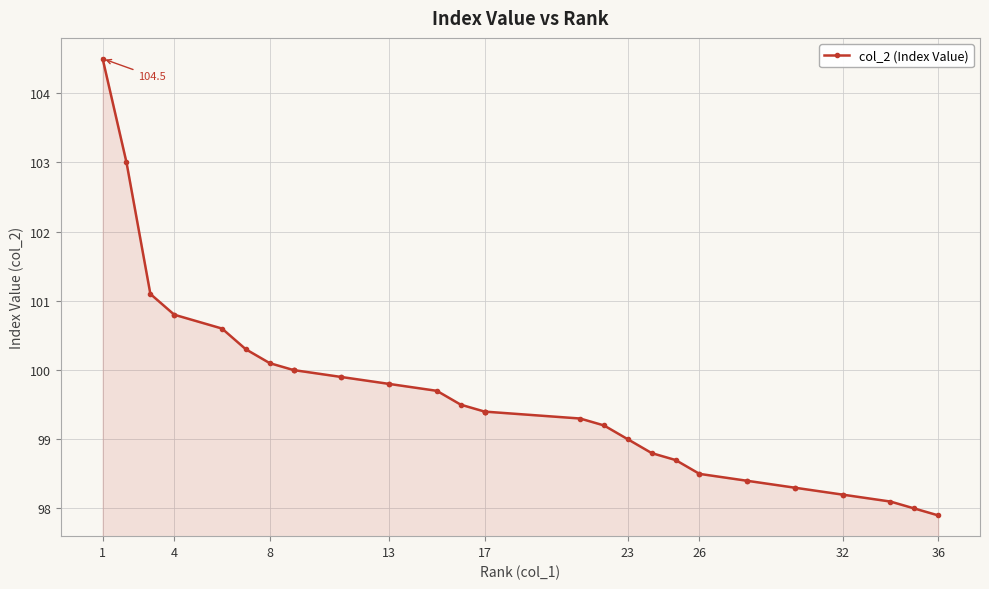

What is the difference between the maximum and minimum values?

6.6